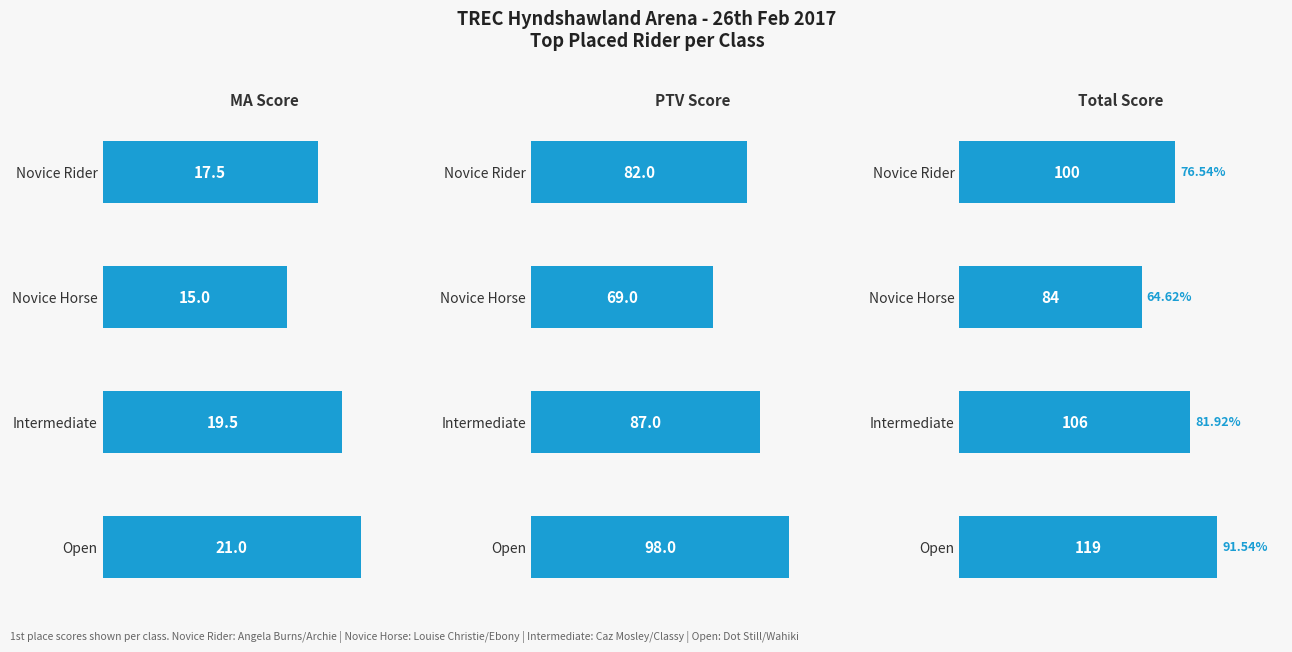

Is it true that PTV Score equals 30.7 at Intermediate?

False